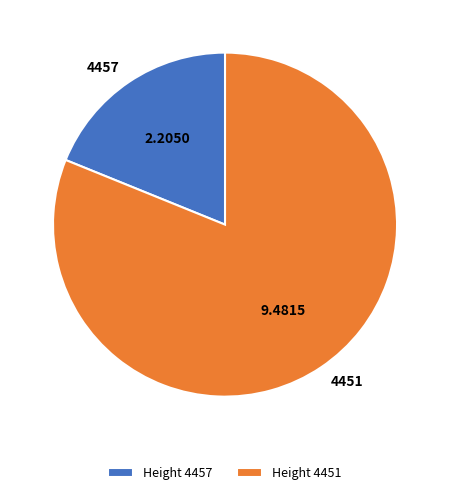

Rank the categories by value from highest to lowest.

4451, 4457